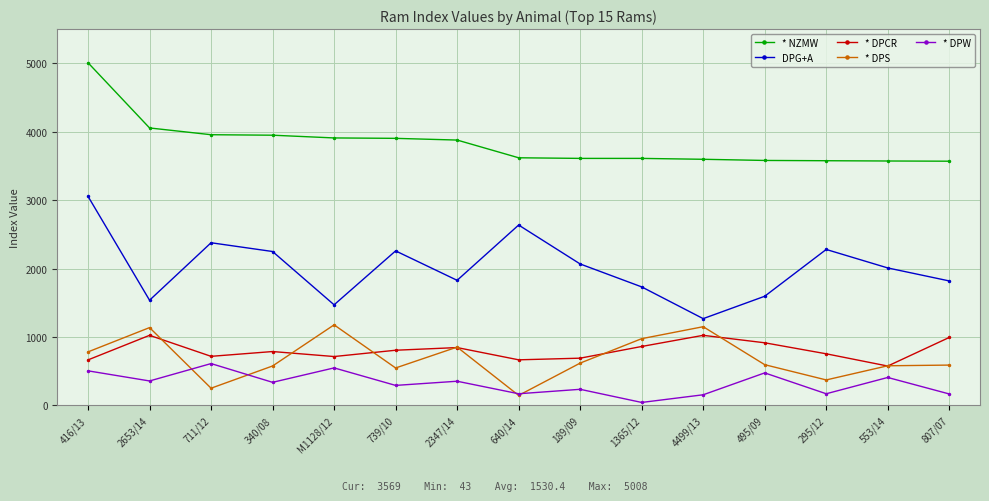

What is the value of the * DPCR point at the 8th from the left?

666